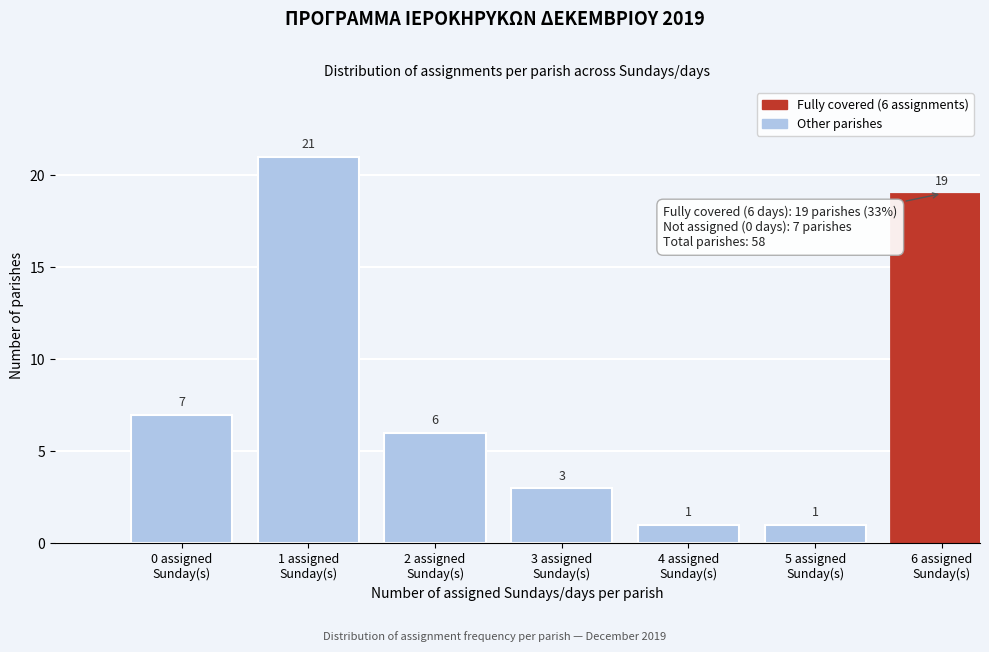

Reading right to left, extract all data points from this chart.

19	1	1	3	6	21	7